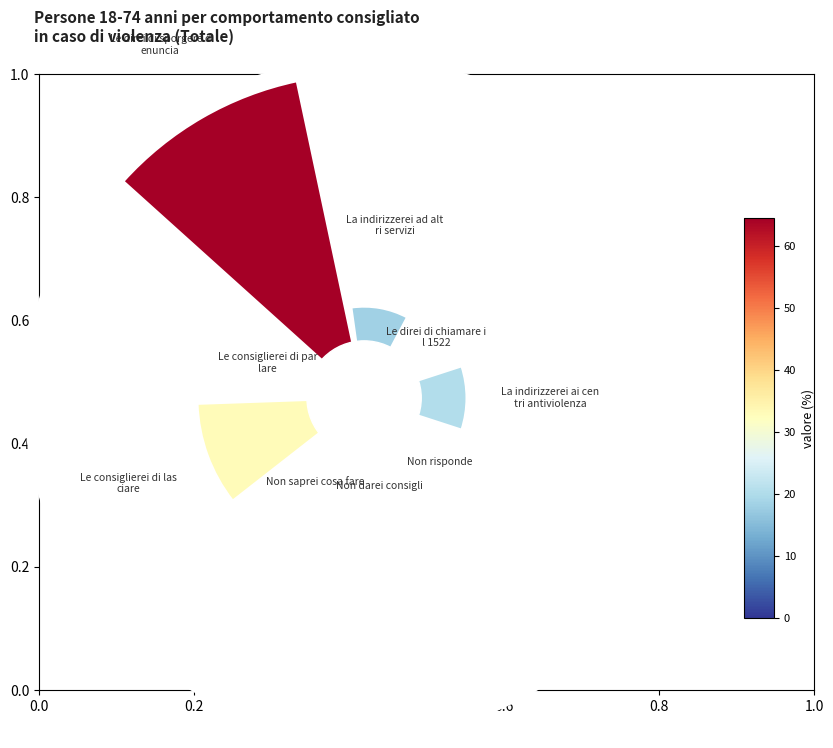

The 0.8 slice represents 15% of the pie. True or false?

False